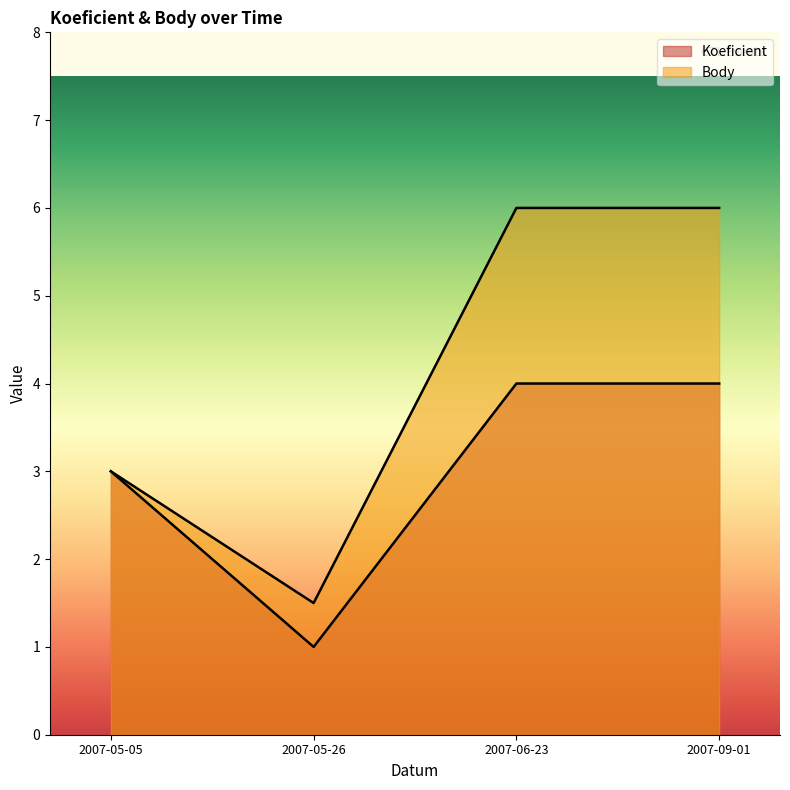

How many values in the Koeficient series are below 4?

2